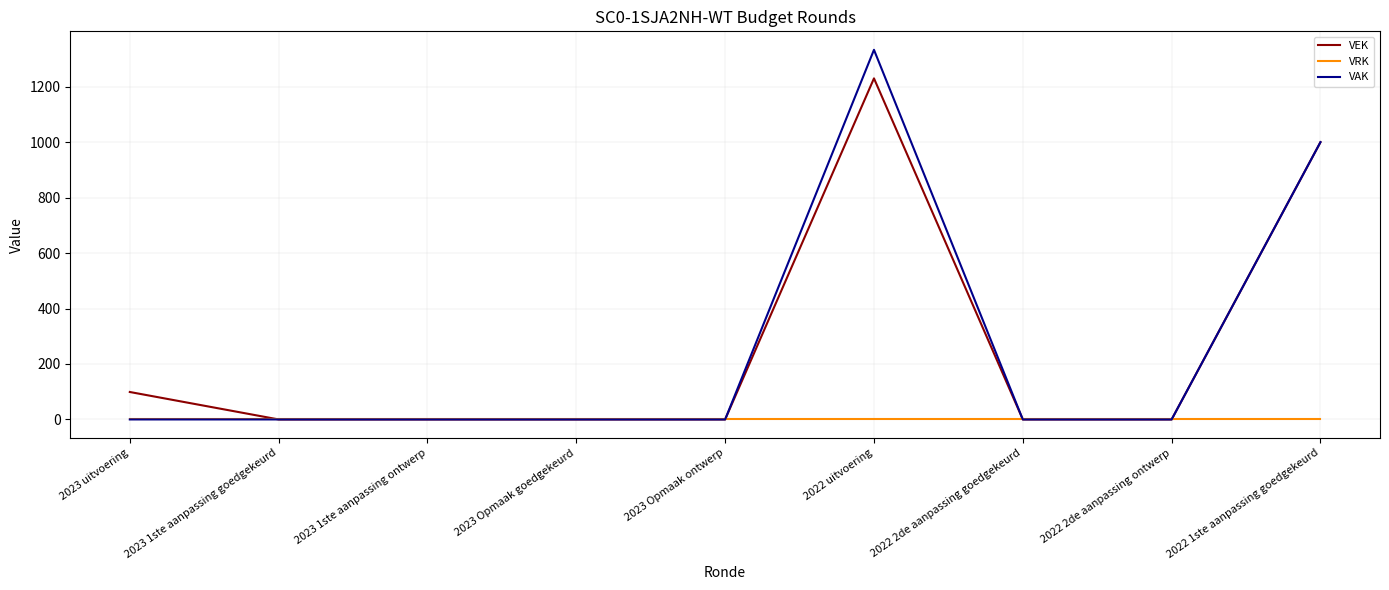

True or false: VRK has a value of 0 at 2023 uitvoering.

True